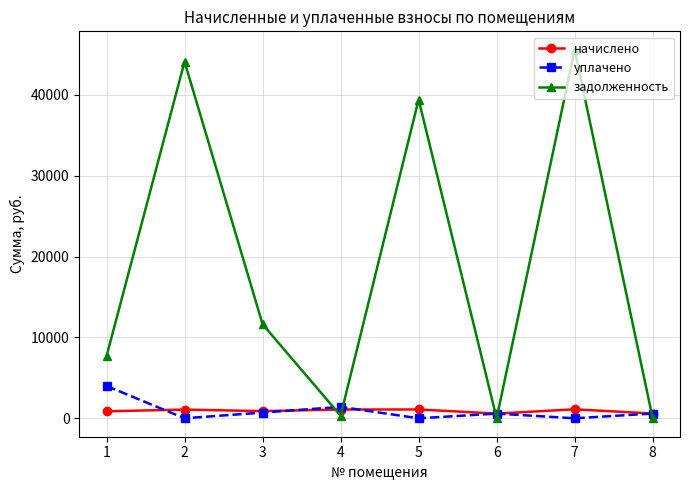

How many lines are shown in the chart?

3